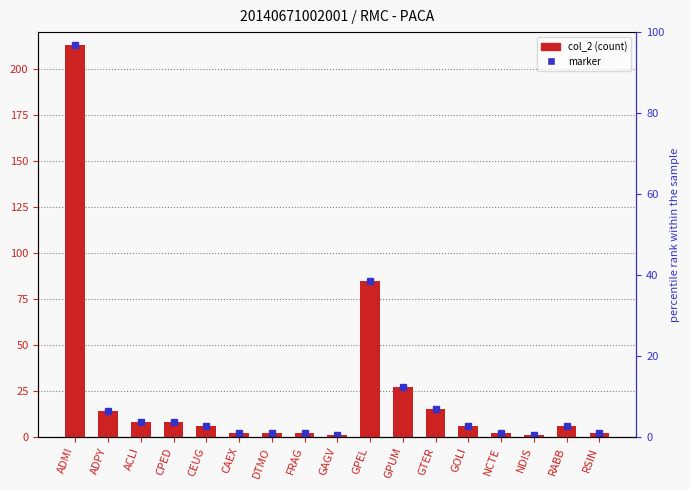

How many data points does each series have?

17